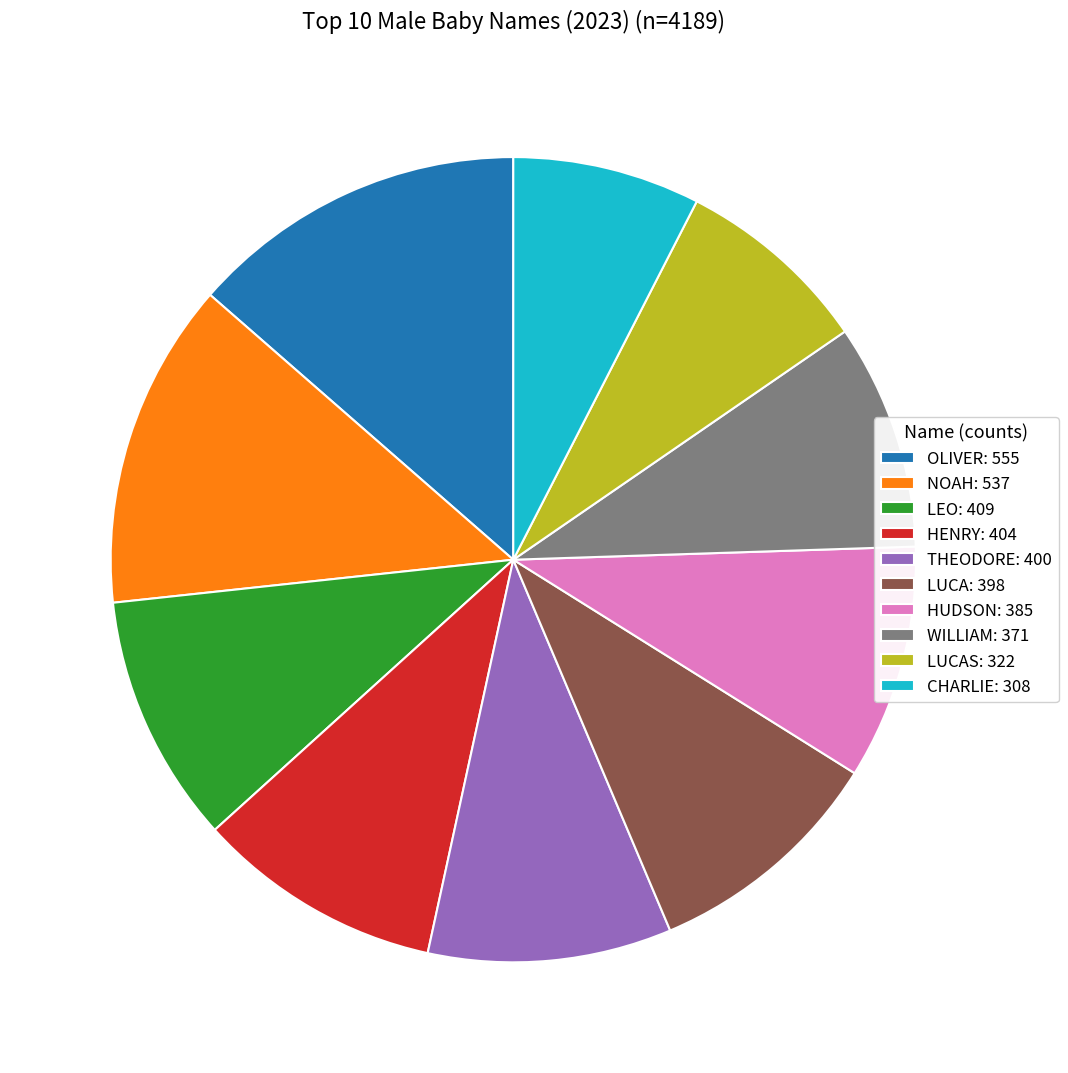

Is it true that CHARLIE: 308 is 22% of the pie?

False